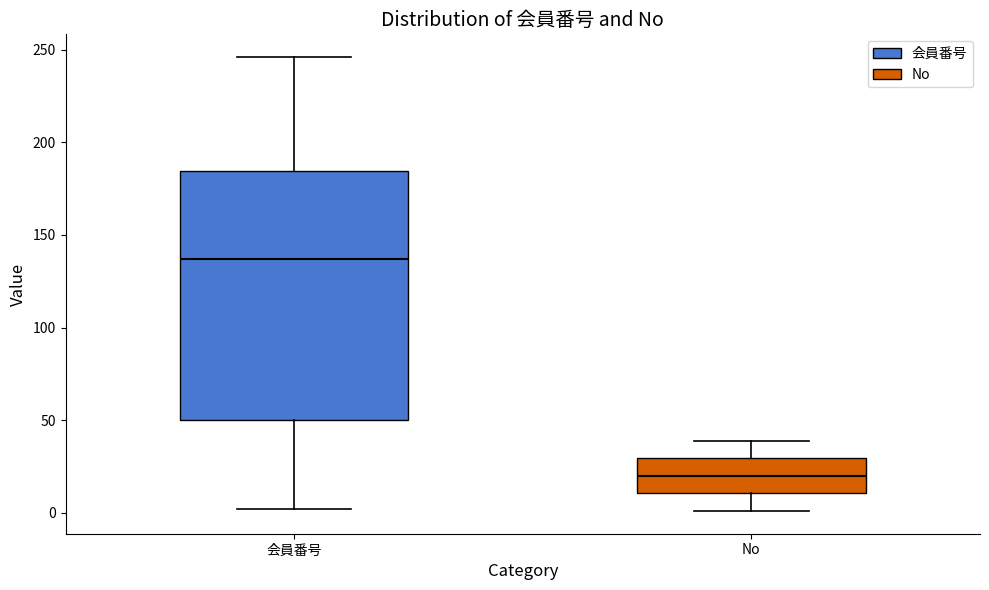

Comparing the boxes themselves (not the whiskers), which one is the tallest?

会員番号